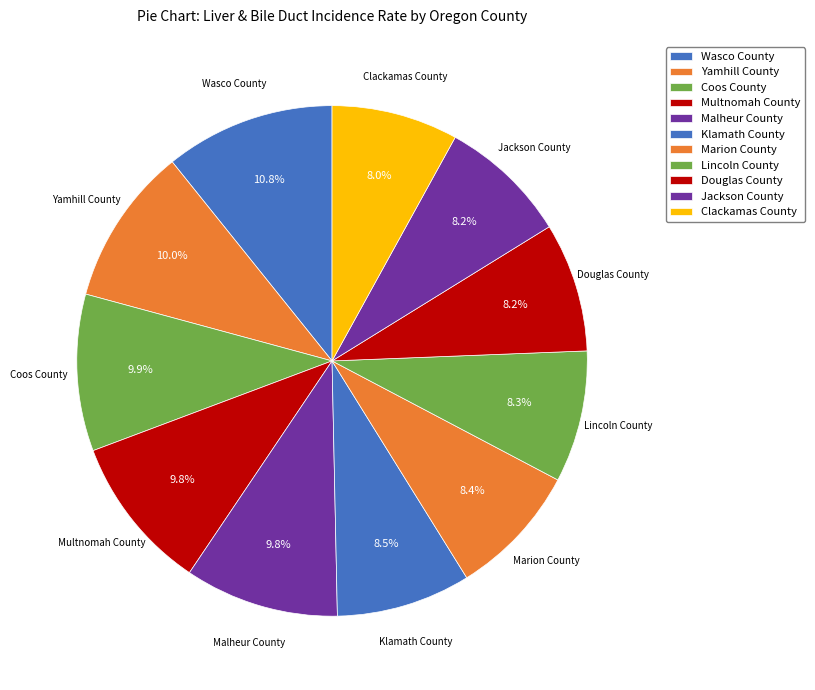

Is it true that Lincoln County is 8% of the pie?

True